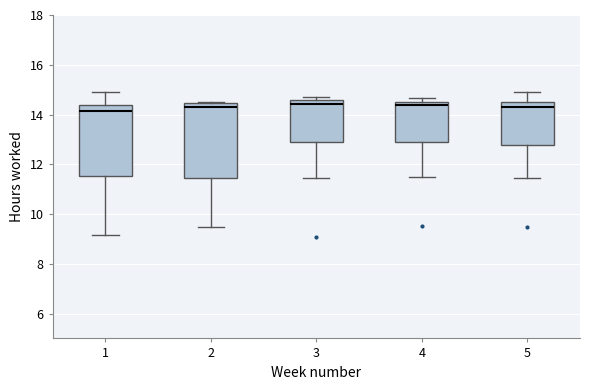

Where is the lower edge of the box at x = 4 on the y-axis? The values are not printed on the chart, so give them approximately, as read against the axis.

12.8